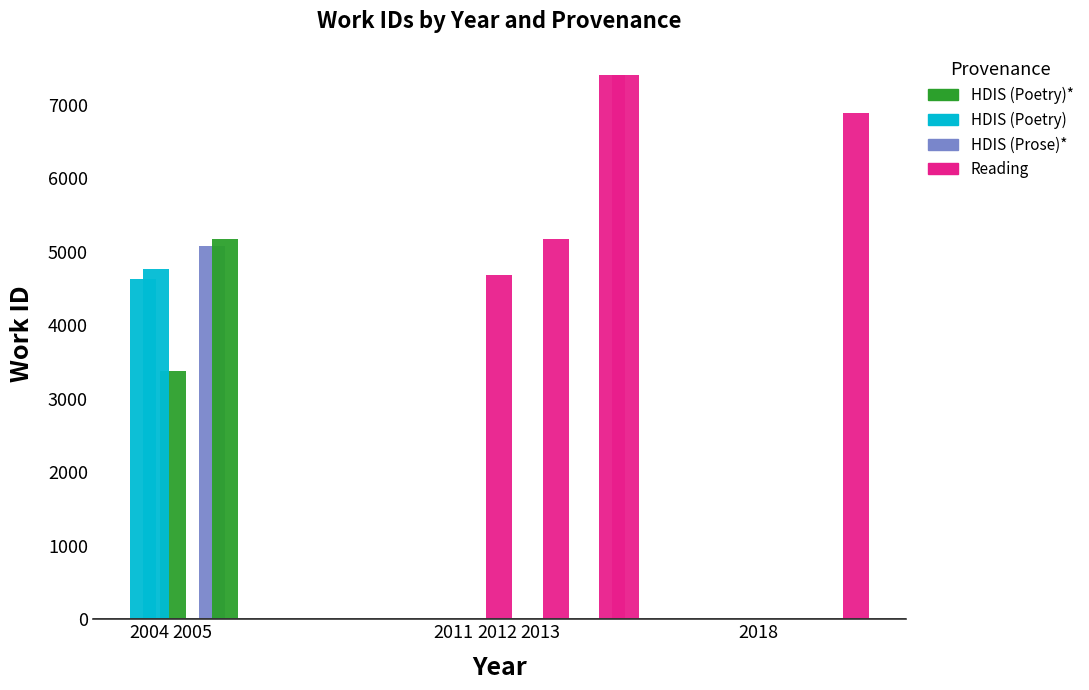

What is the greatest value displayed?

7407